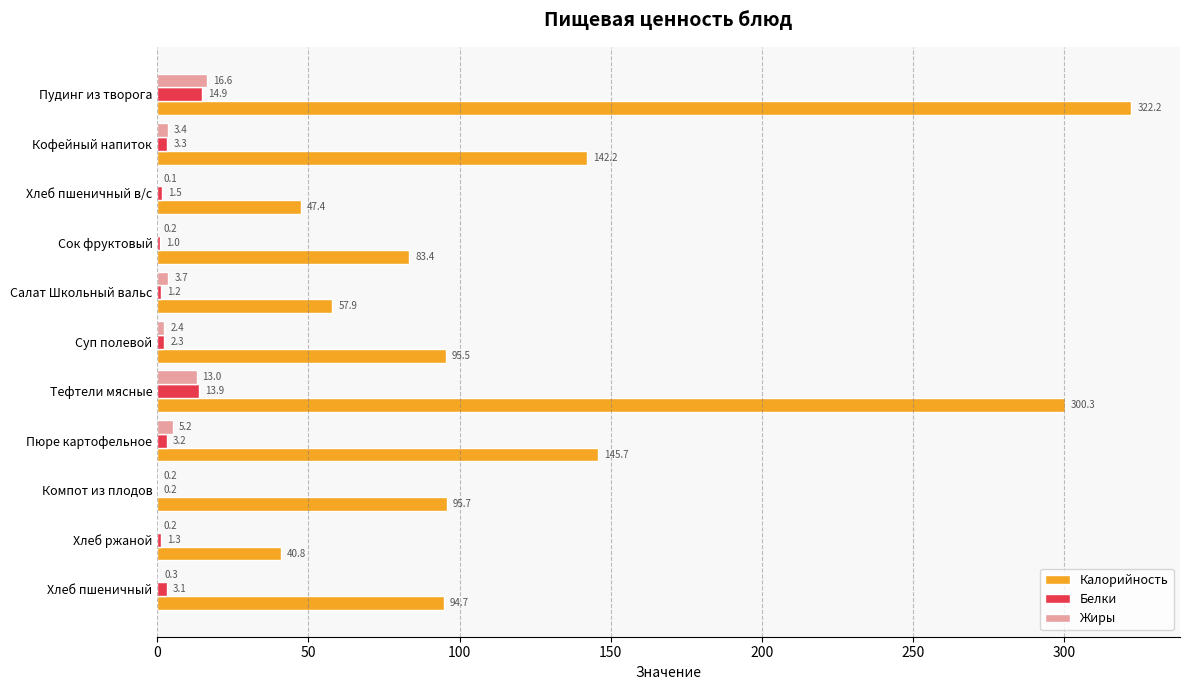

What is the sum of all Жиры values?

45.3